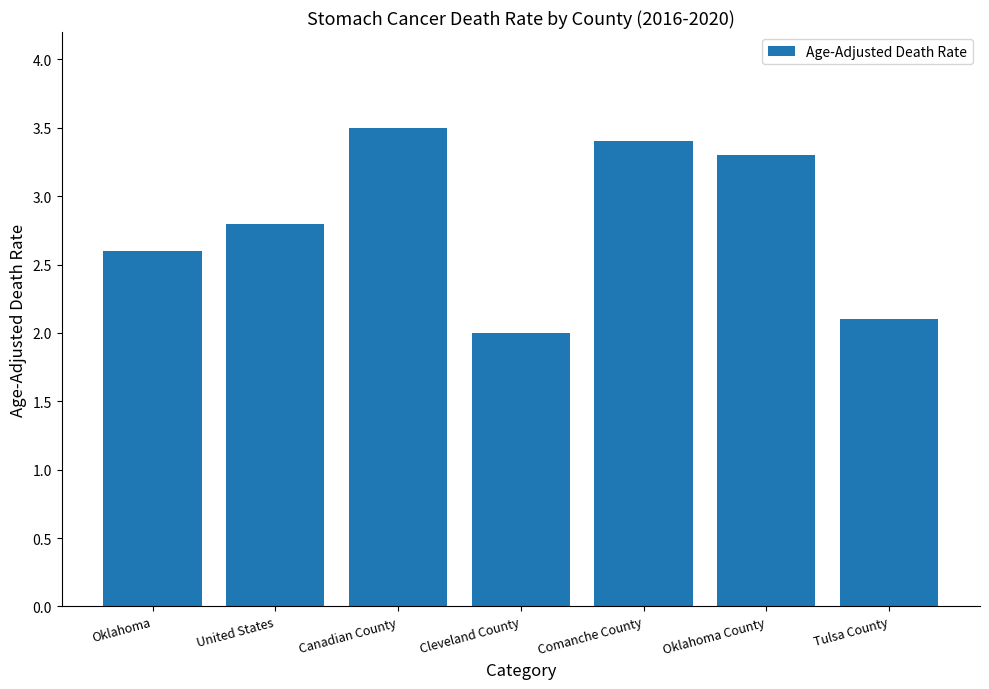

Are the bars grouped side by side (vs. stacked)?

No